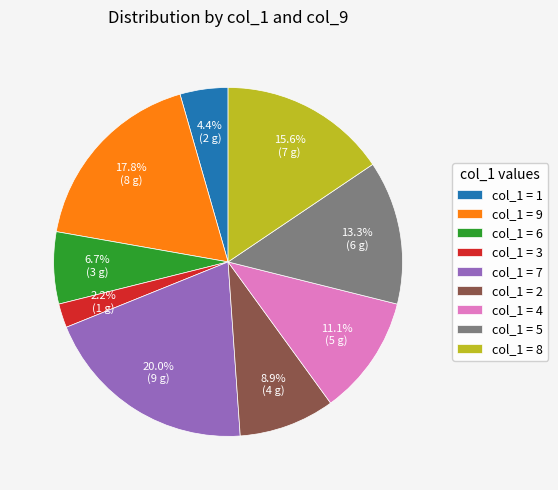

How many segments does this pie chart have?

9